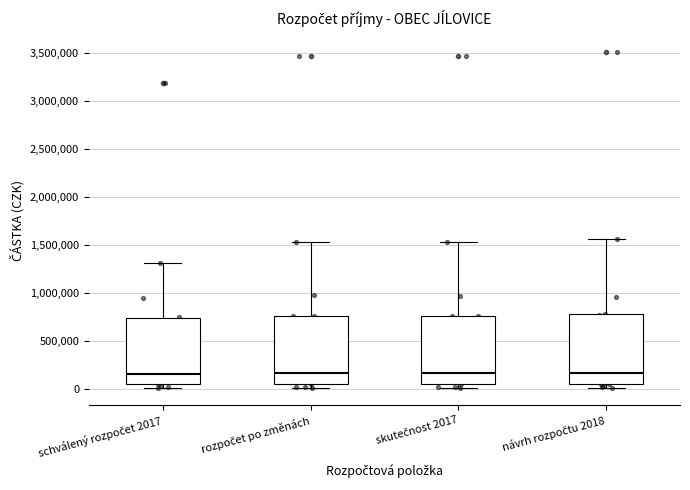

Reading left to right, read every box against the y-axis: the position of its median line, the range the box covers, and the ends of its whiskers. The values are not printed on the chart, so give them approximately, as read against the axis.

schválený rozpočet 2017: median 150000, box 50000 to 750000, whiskers 0 to 1300000
rozpočet po změnách: median 150000, box 50000 to 750000, whiskers 0 to 1550000
skutečnost 2017: median 150000, box 50000 to 750000, whiskers 0 to 1550000
návrh rozpočtu 2018: median 150000, box 50000 to 800000, whiskers 0 to 1550000